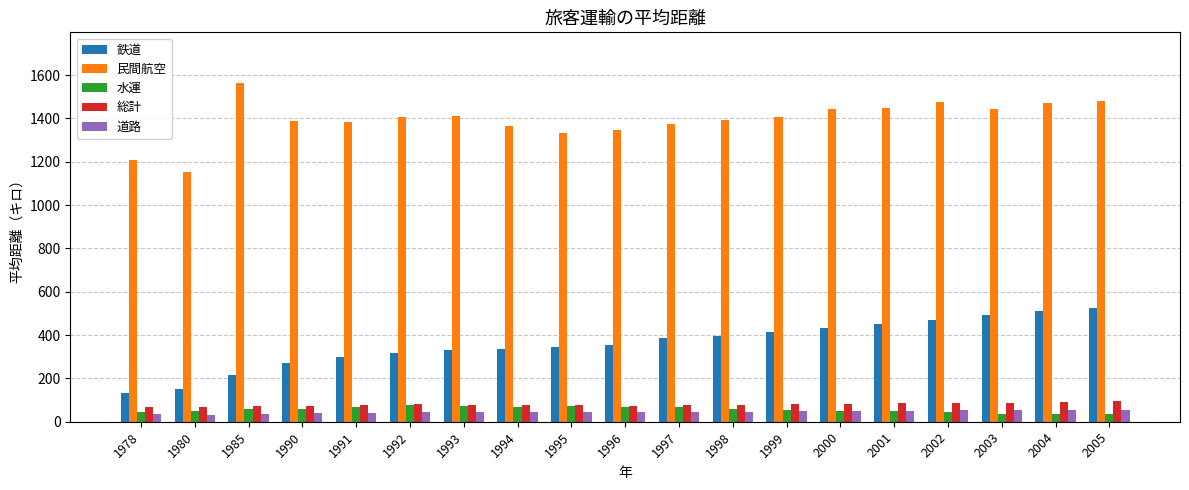

What is the average value of the 総計 series?

79.6